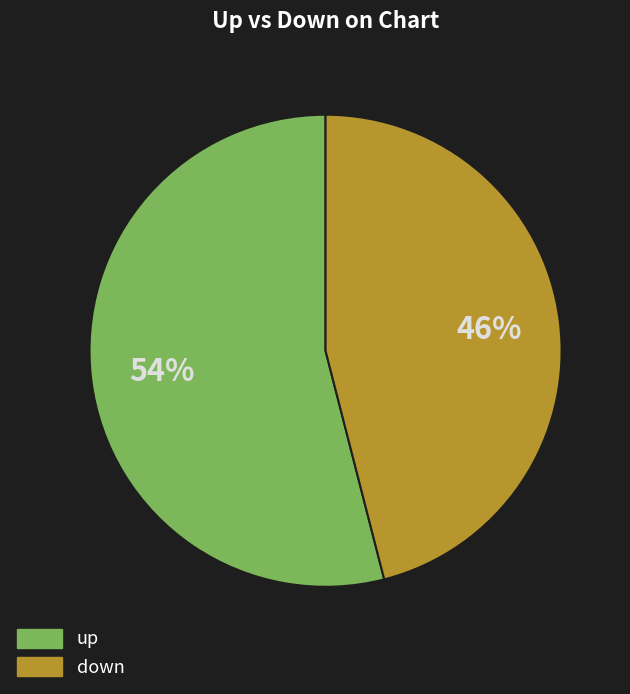

Does any single category account for the majority?

Yes